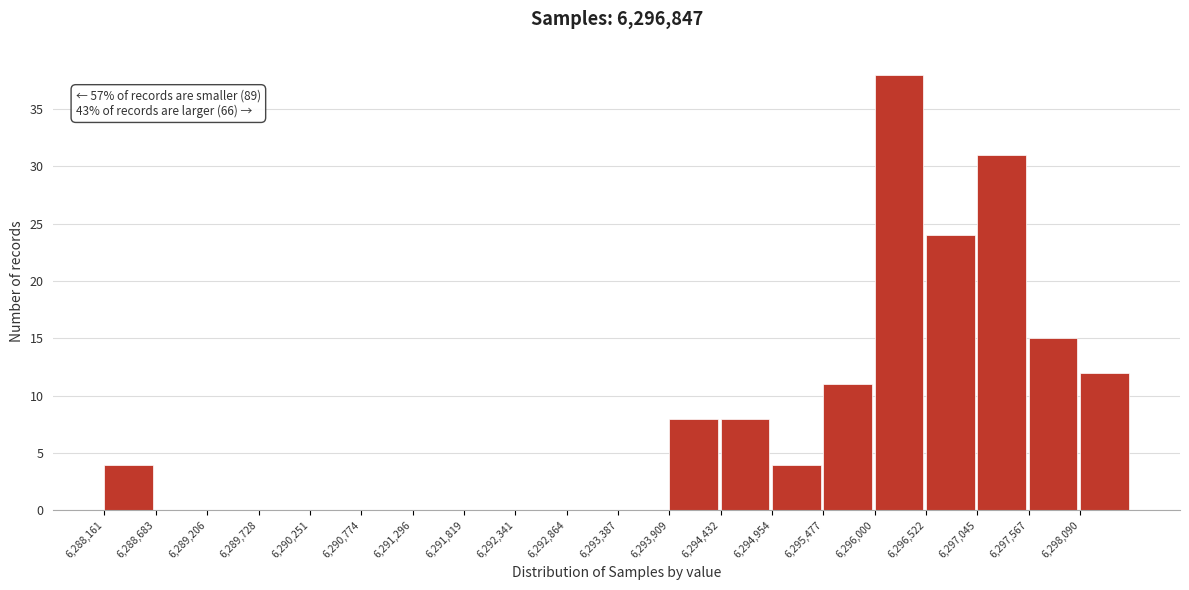

Which range on the x-axis has the tallest bar?

6296000 to 6296500